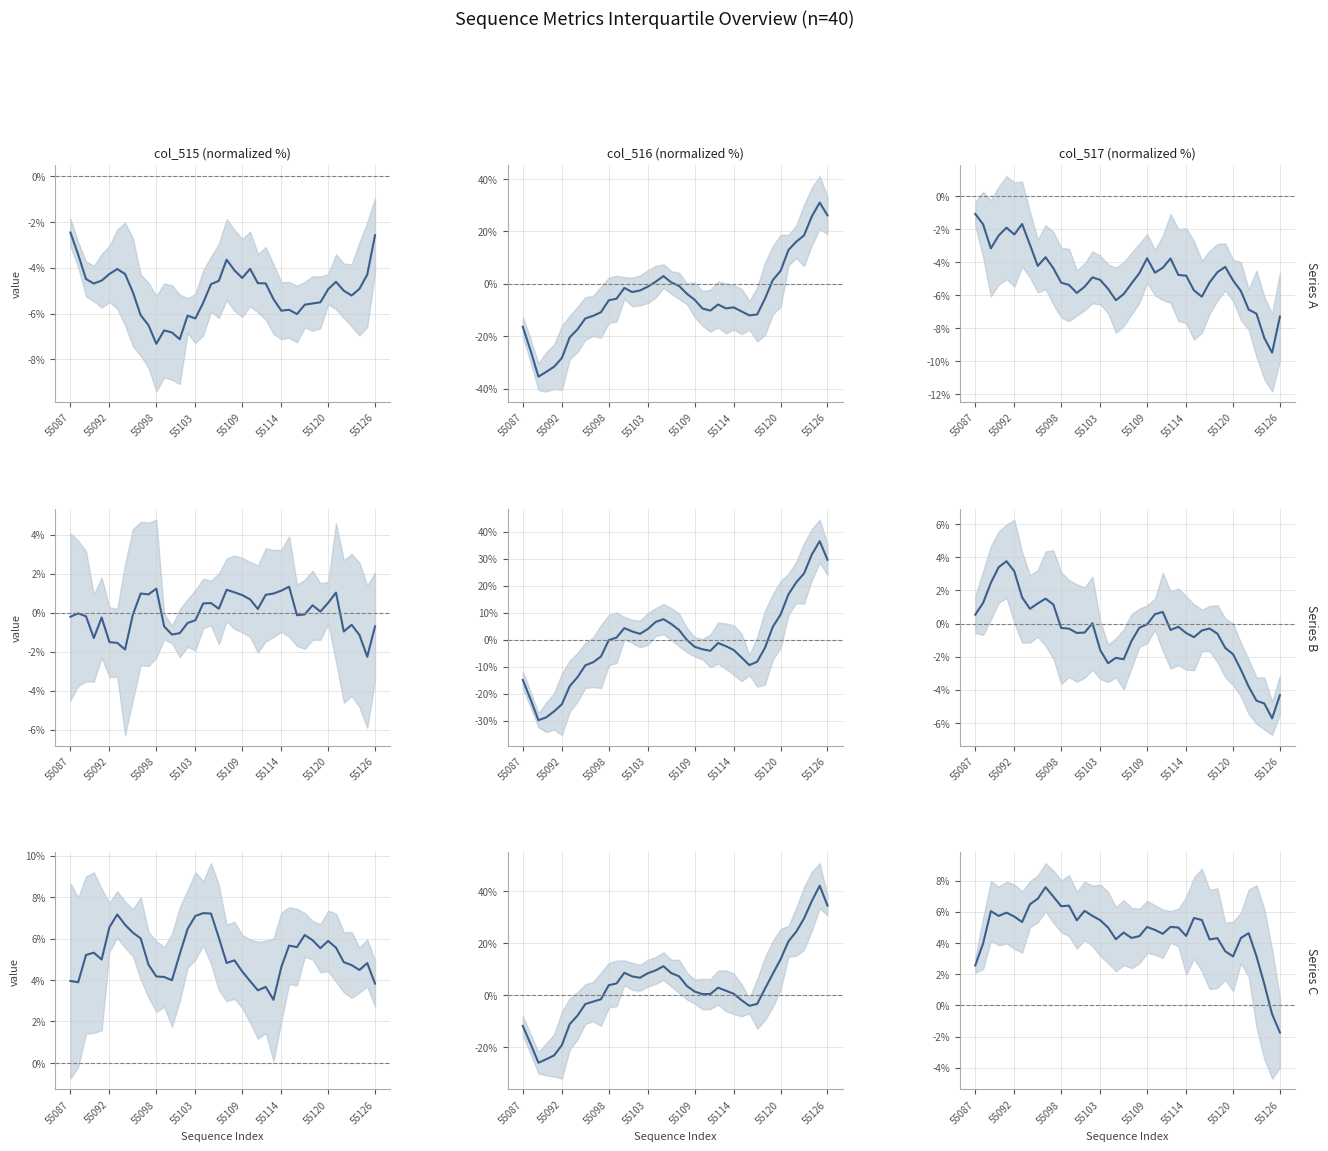

The value of col_517 (normalized %) at 36 is 2.1. True or false?

False